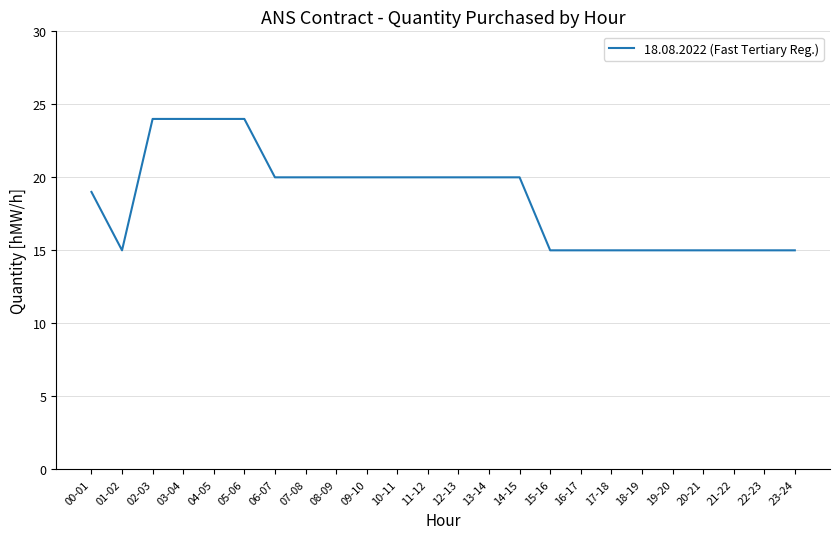

Which has a higher value, 00-01 or 19-20?

00-01